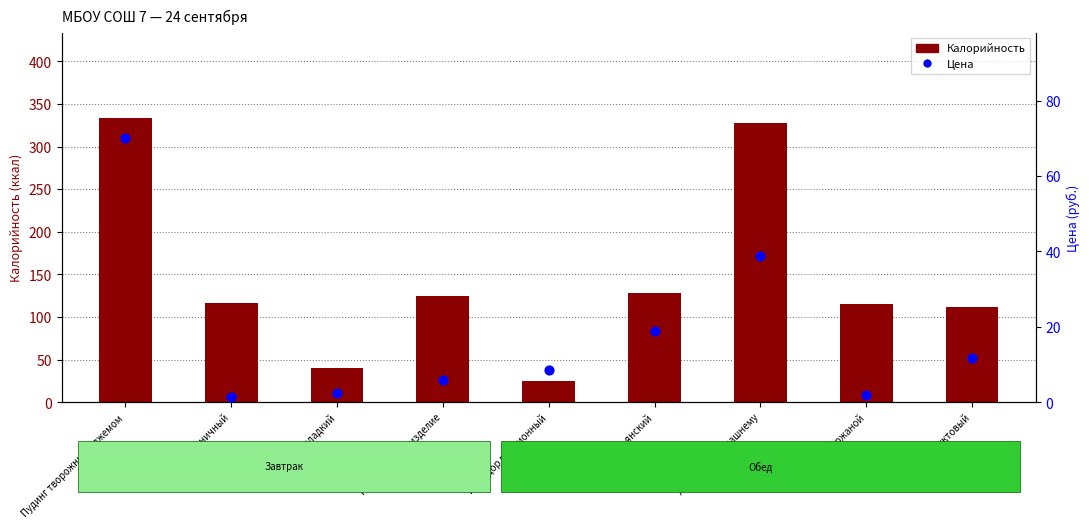

Which series has the largest total across all categories?

Калорийность